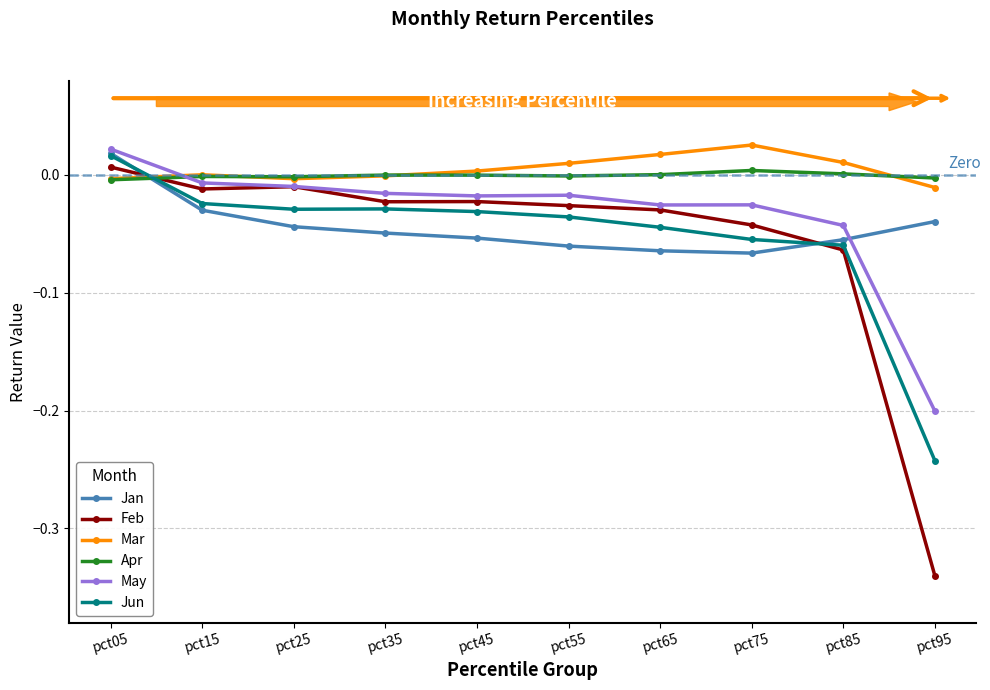

Is the value of May at pct45 greater than the value of Mar at pct25?

No